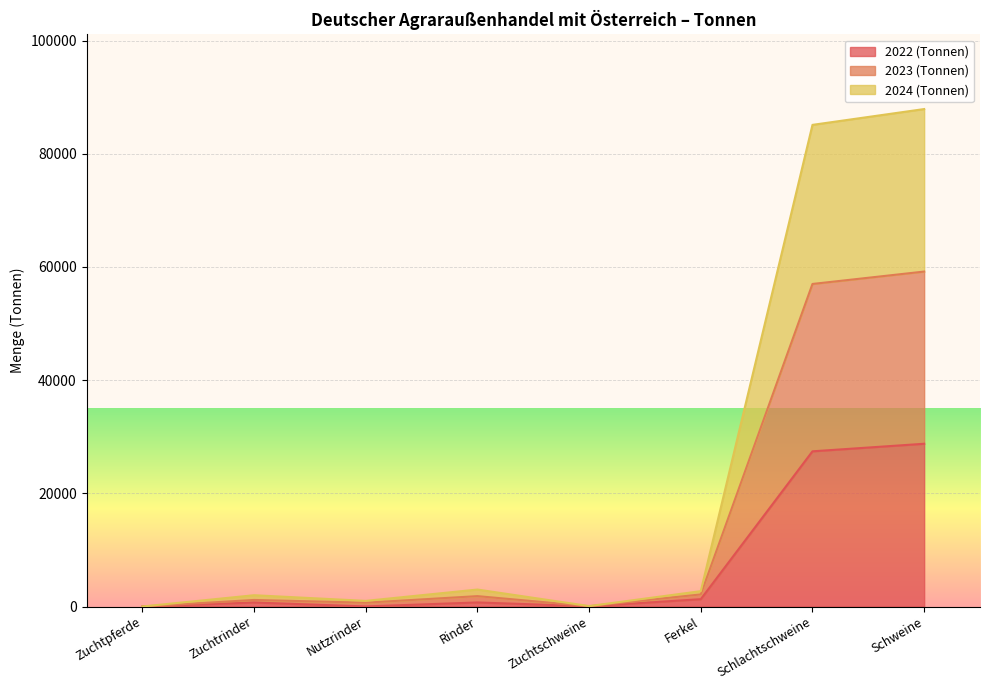

True or false: 2022 (Tonnen) has a value of 7962.7 at Schlachtschweine.

False